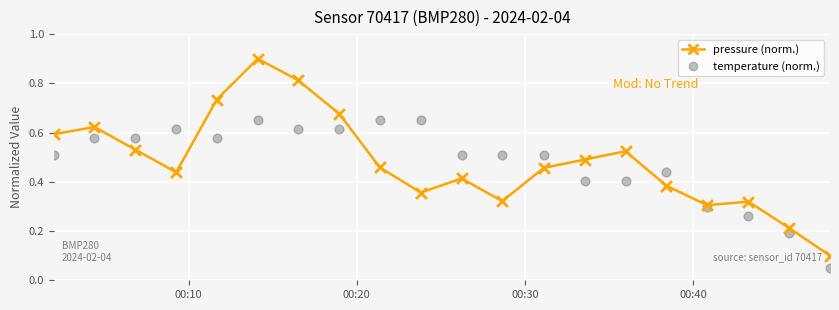

Which series has the widest spread of Y values?

pressure